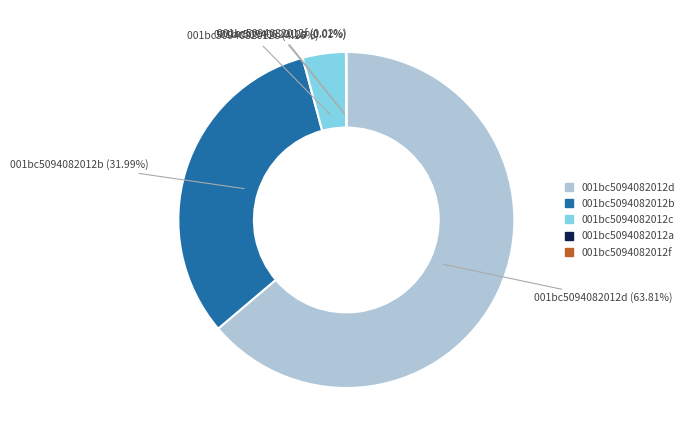

Is there a majority slice in this chart?

Yes